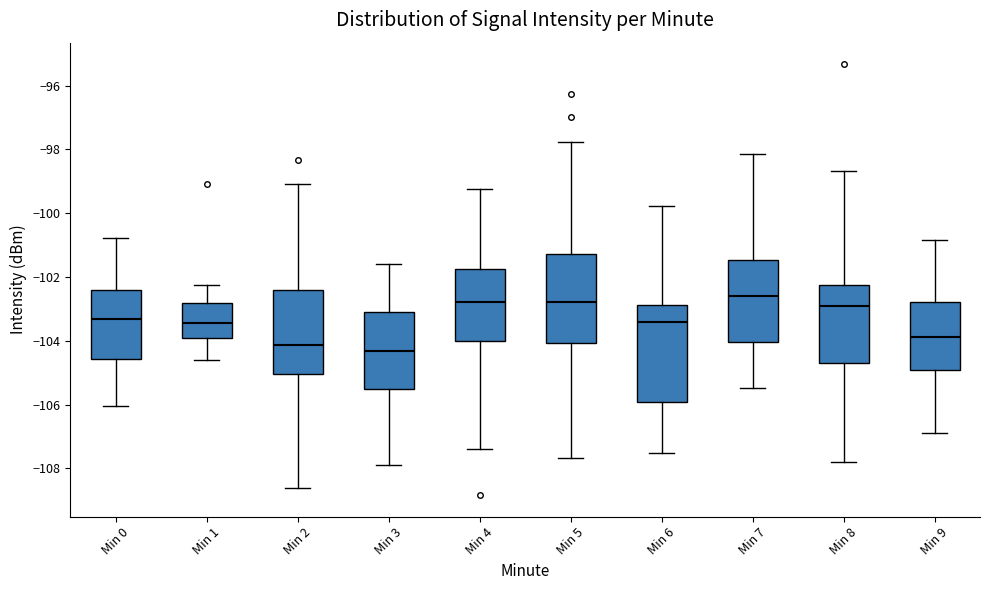

Where does the median line of the box for Min 2 sit on the y-axis? The values are not printed on the chart, so give them approximately, as read against the axis.

-104.2